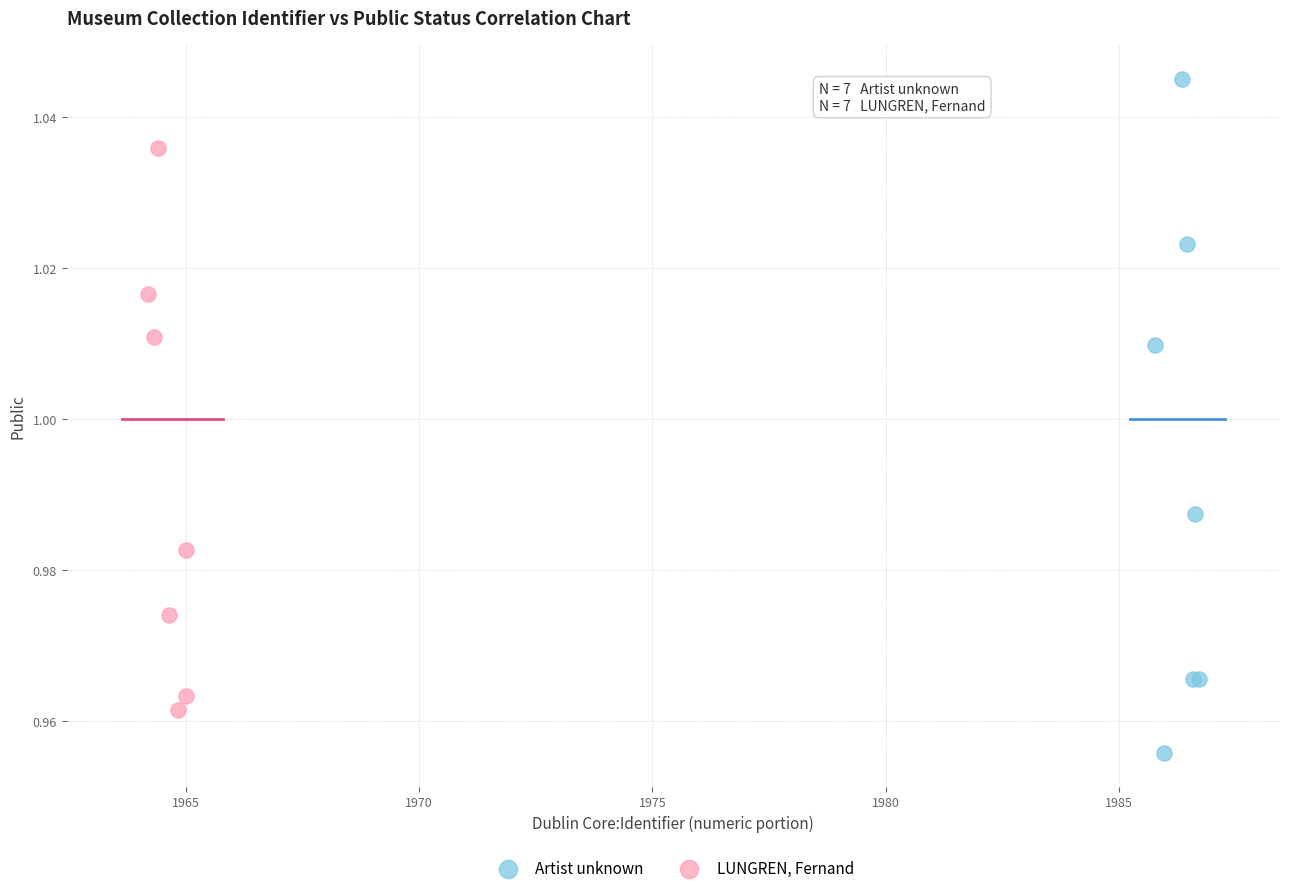

Which series has the widest spread of Y values?

Artist unknown